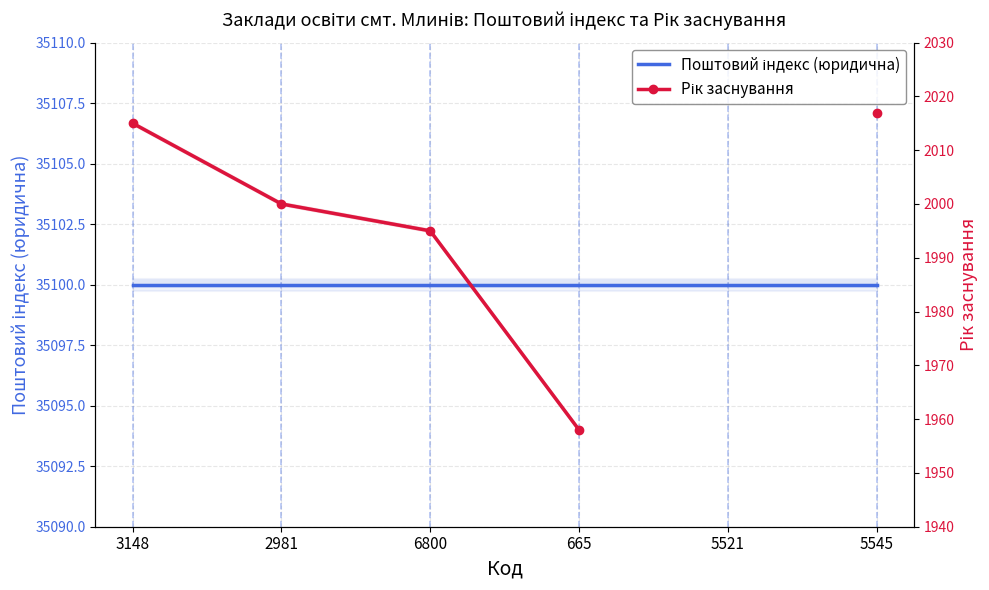

Which series has the largest range (max minus min)?

Рік заснування